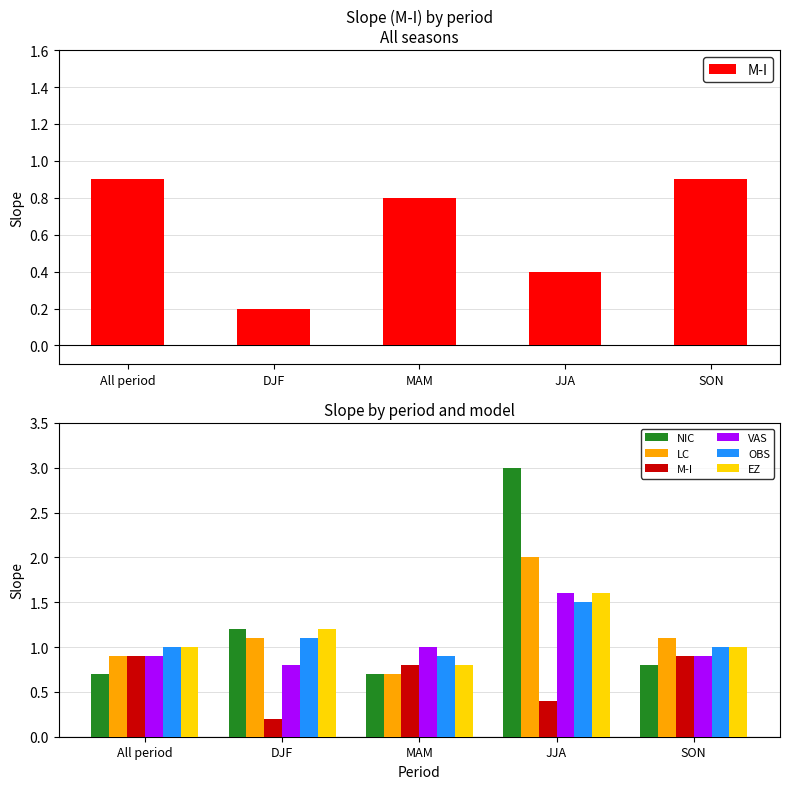

What are all the series names shown in the legend?

M-I, NIC, LC, VAS, OBS, EZ